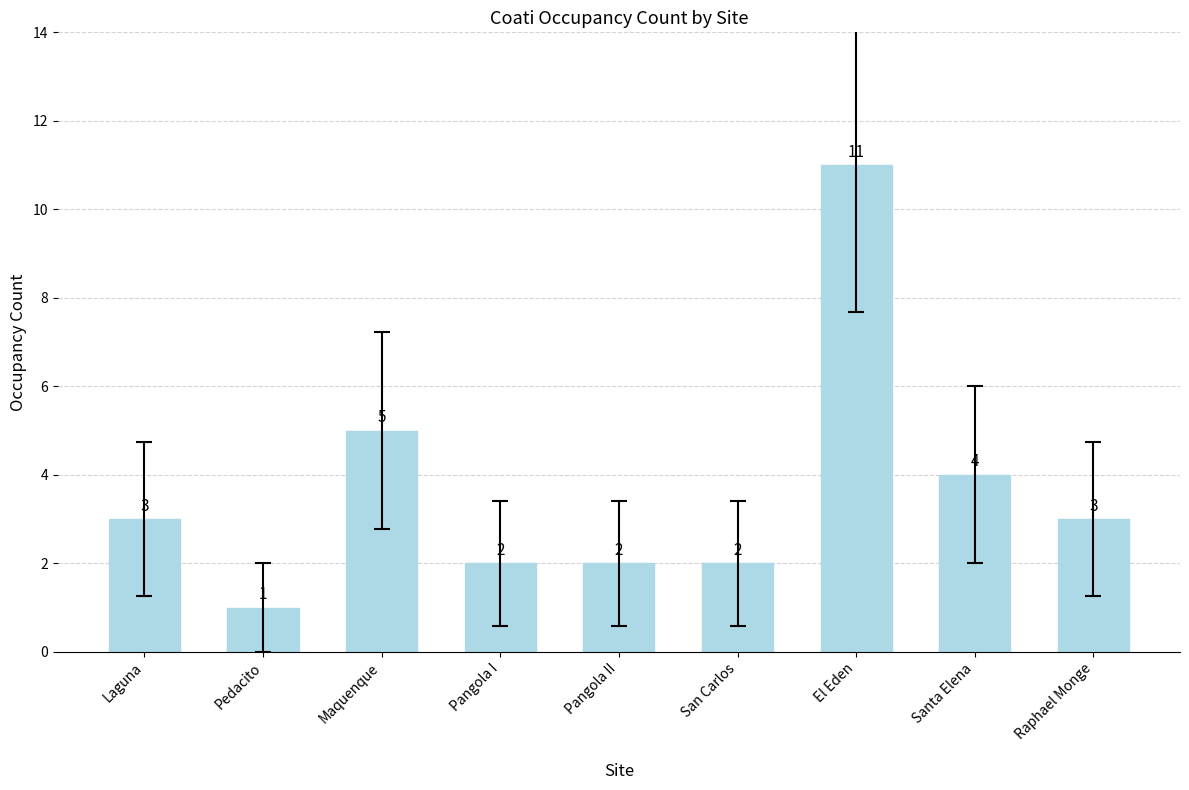

What is the greatest value displayed?

11